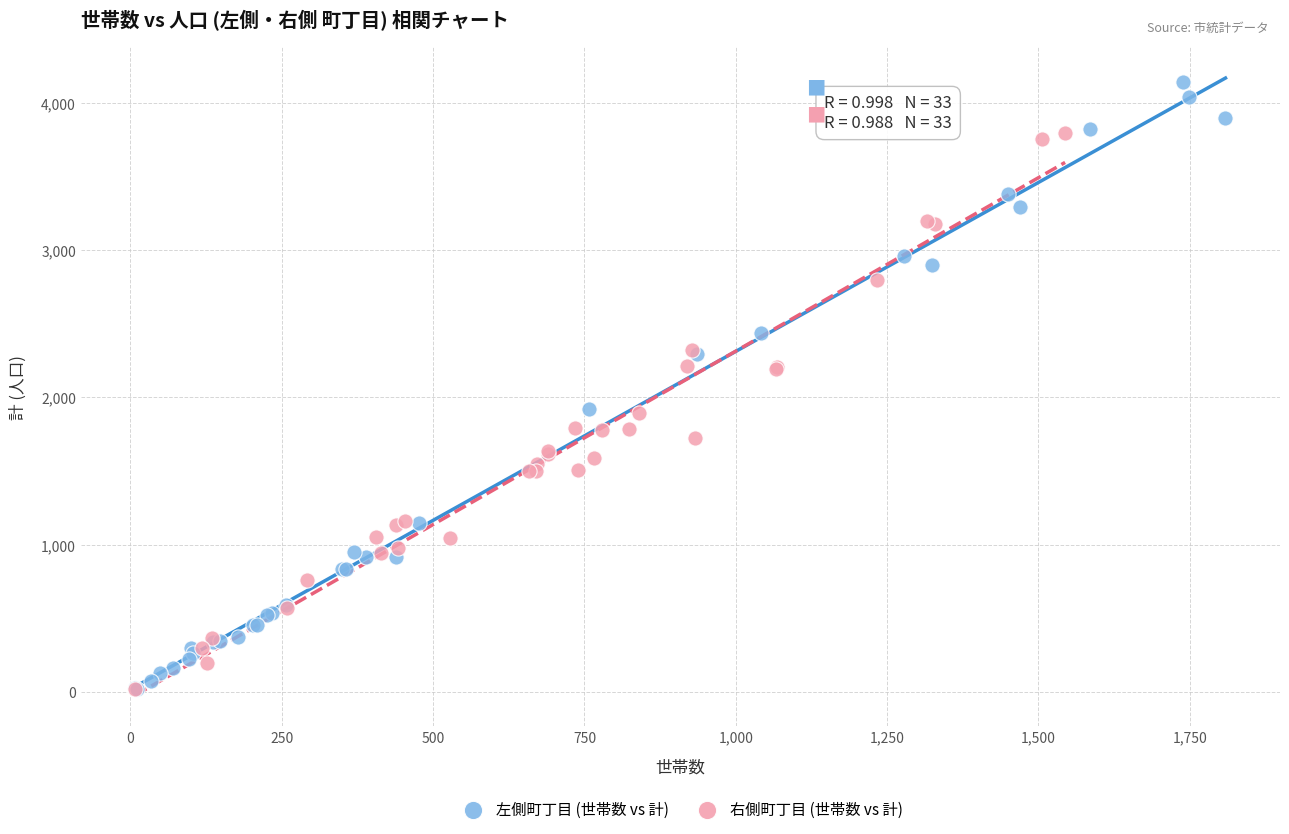

Which series has the largest Y range (max minus min)?

左側町丁目 (世帯数 vs 計)